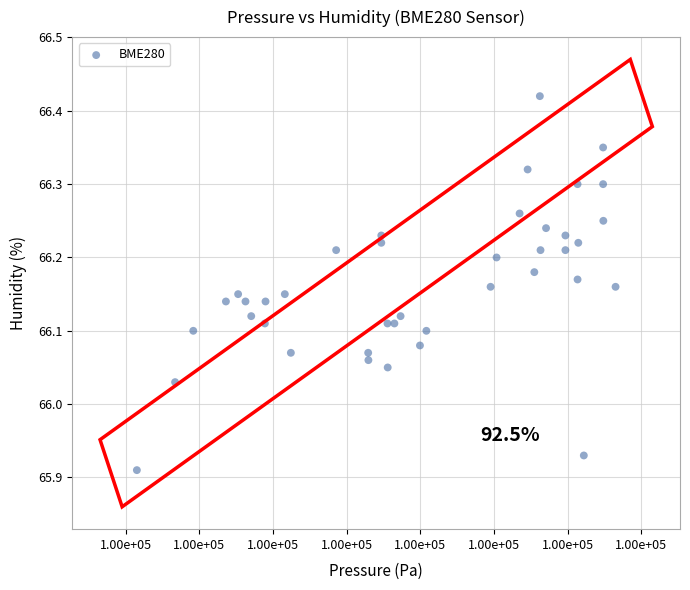

What is the range of X values (max minus min)?

65.0